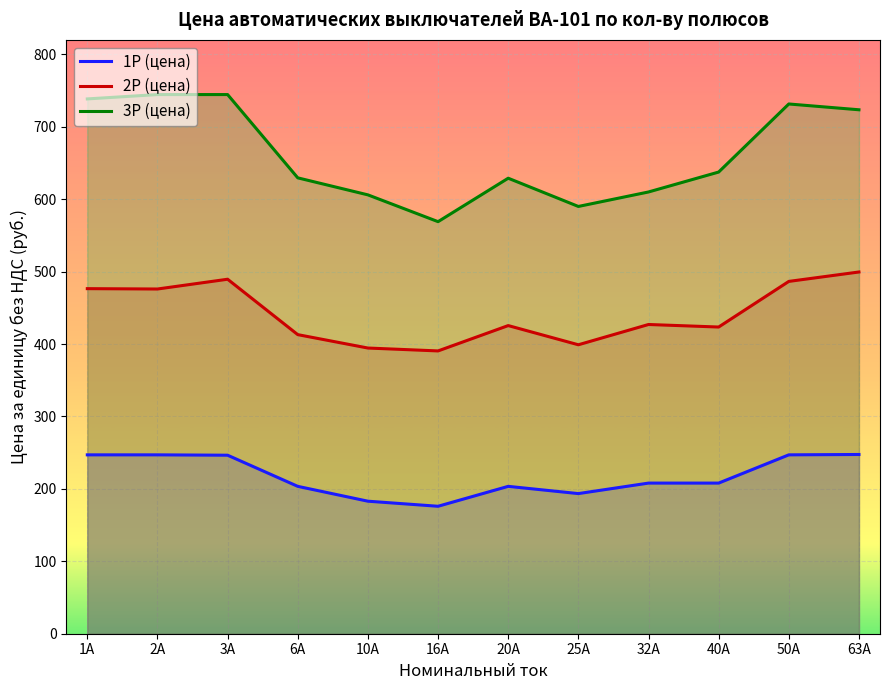

What is the average value of the 3P (цена) series?

662.8